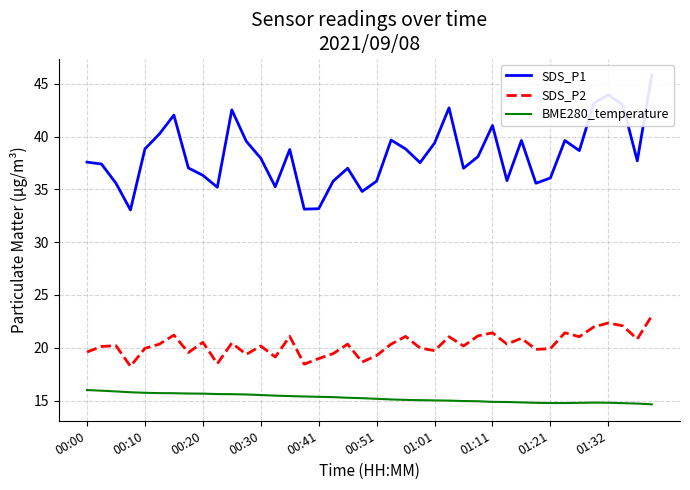

True or false: SDS_P2 has a value of 19.6 at 00:00.

True